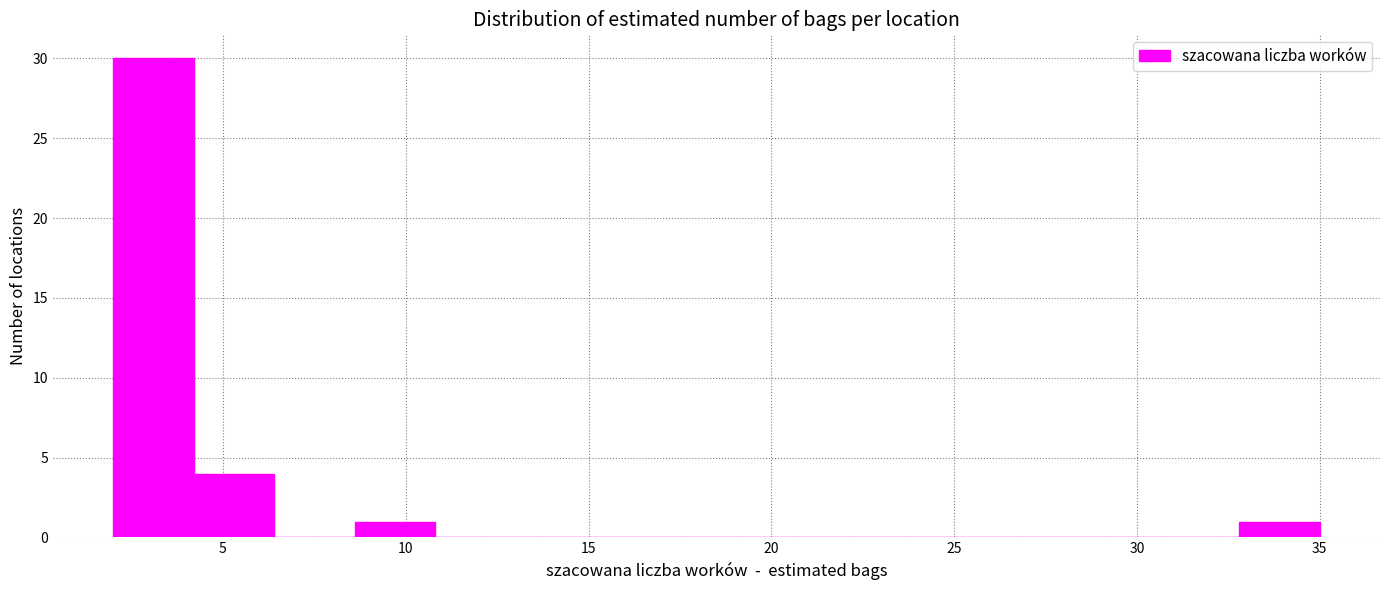

How tall is the bar that spans 8.6 to 10.8 on the x-axis? Neither the bar edges nor the heights are printed on the chart, so give them approximately, as read against the axes.

1